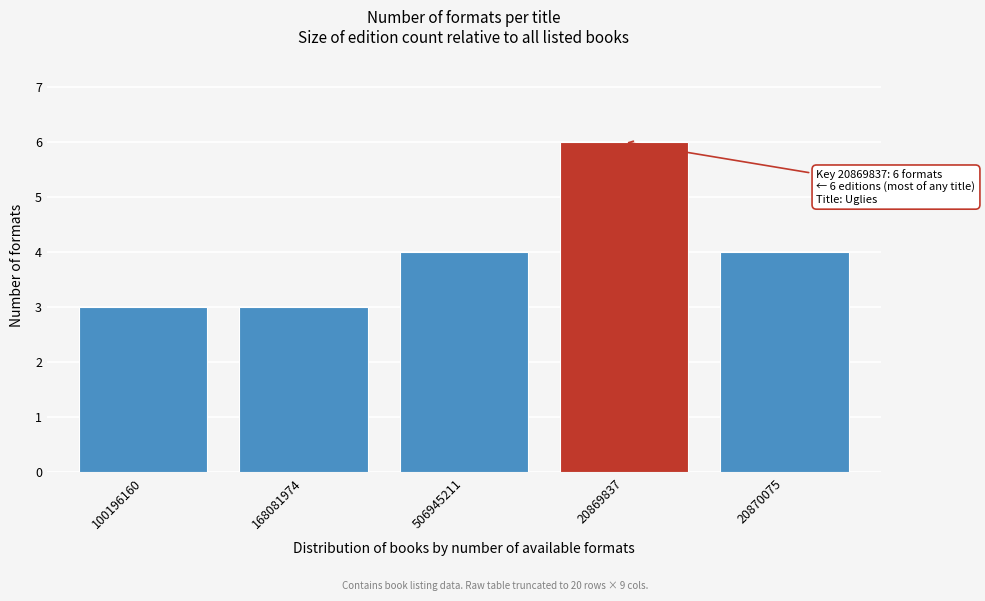

Reading left to right, extract all data points from this chart.

3	3	4	6	4